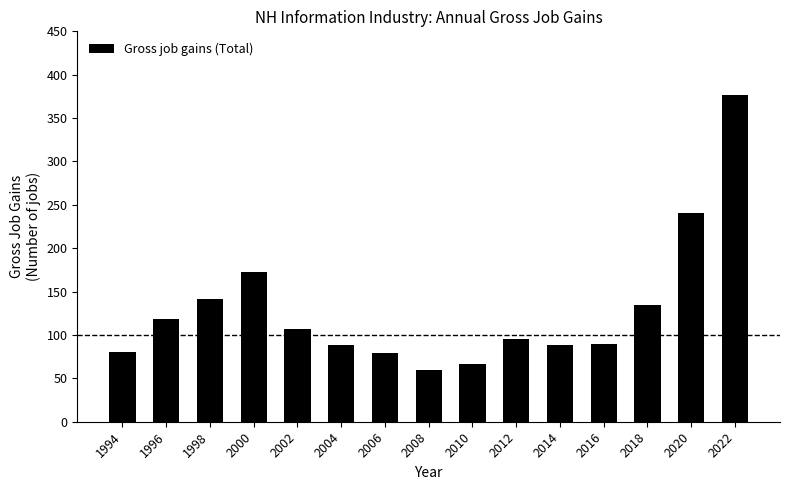

What is the average value?

129